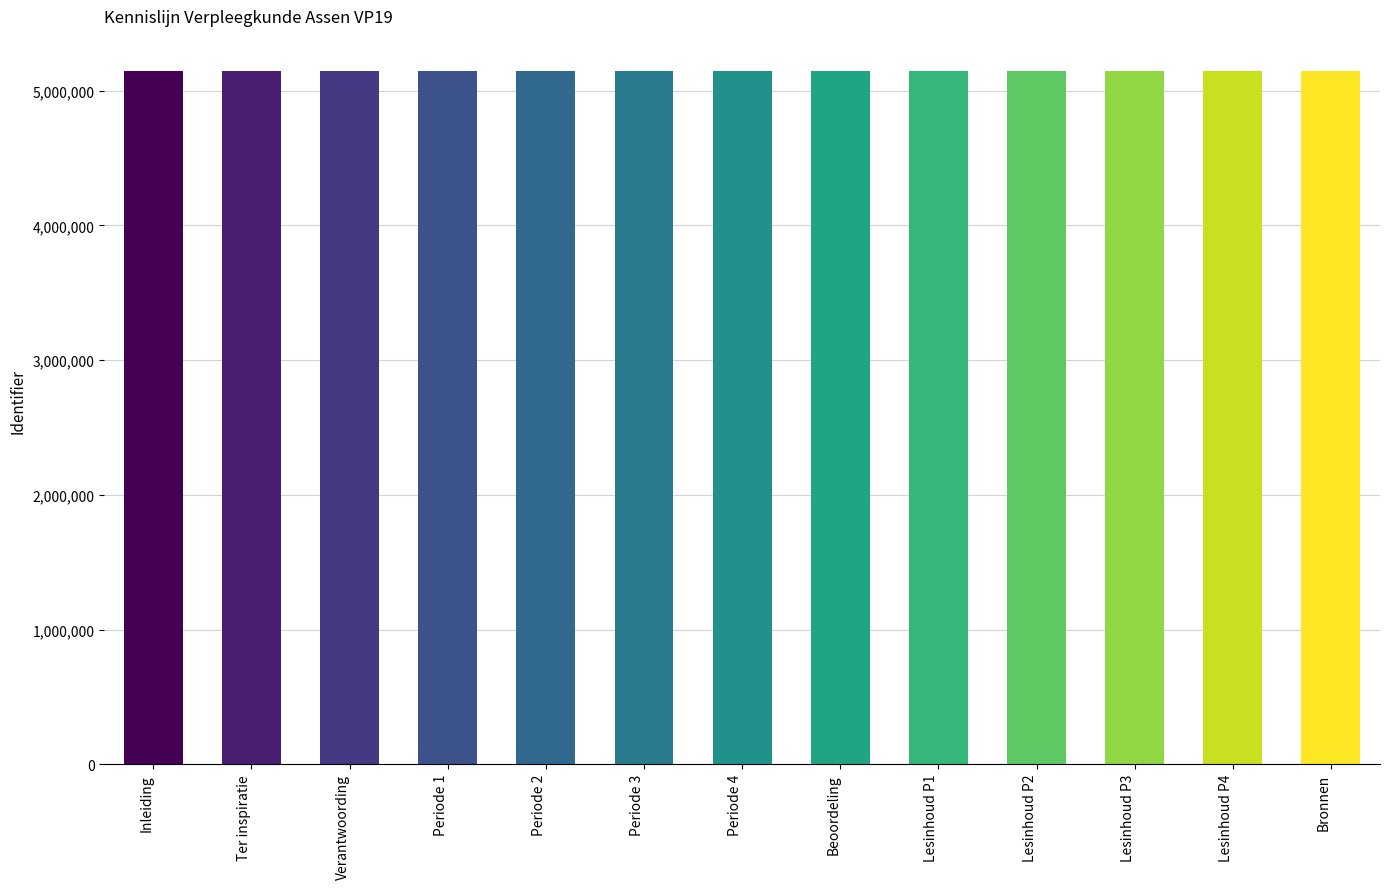

What is the average value?

5148249